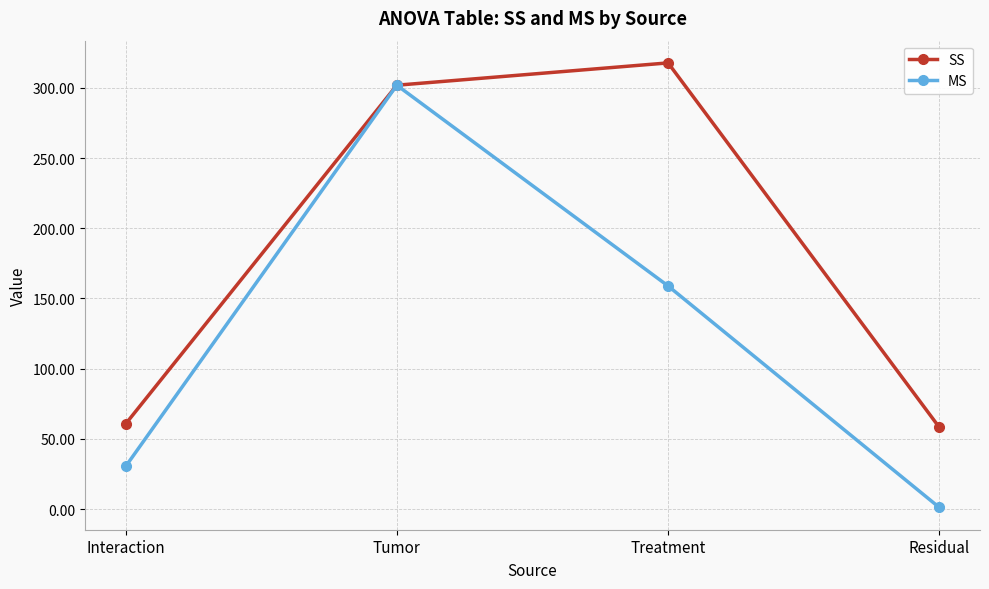

Reading right to left, what are all the values shown in this chart?

SS: 58.2	317.8	301.9	60.6
MS: 1.1	158.9	301.9	30.3